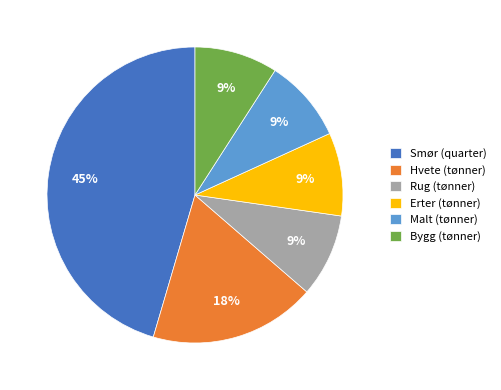

To the nearest percent, what percentage of the pie is Rug (tønner)?

9%